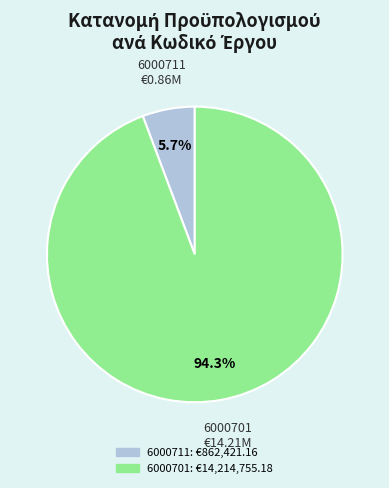

Rank the categories by value from highest to lowest.

6000701, 6000711